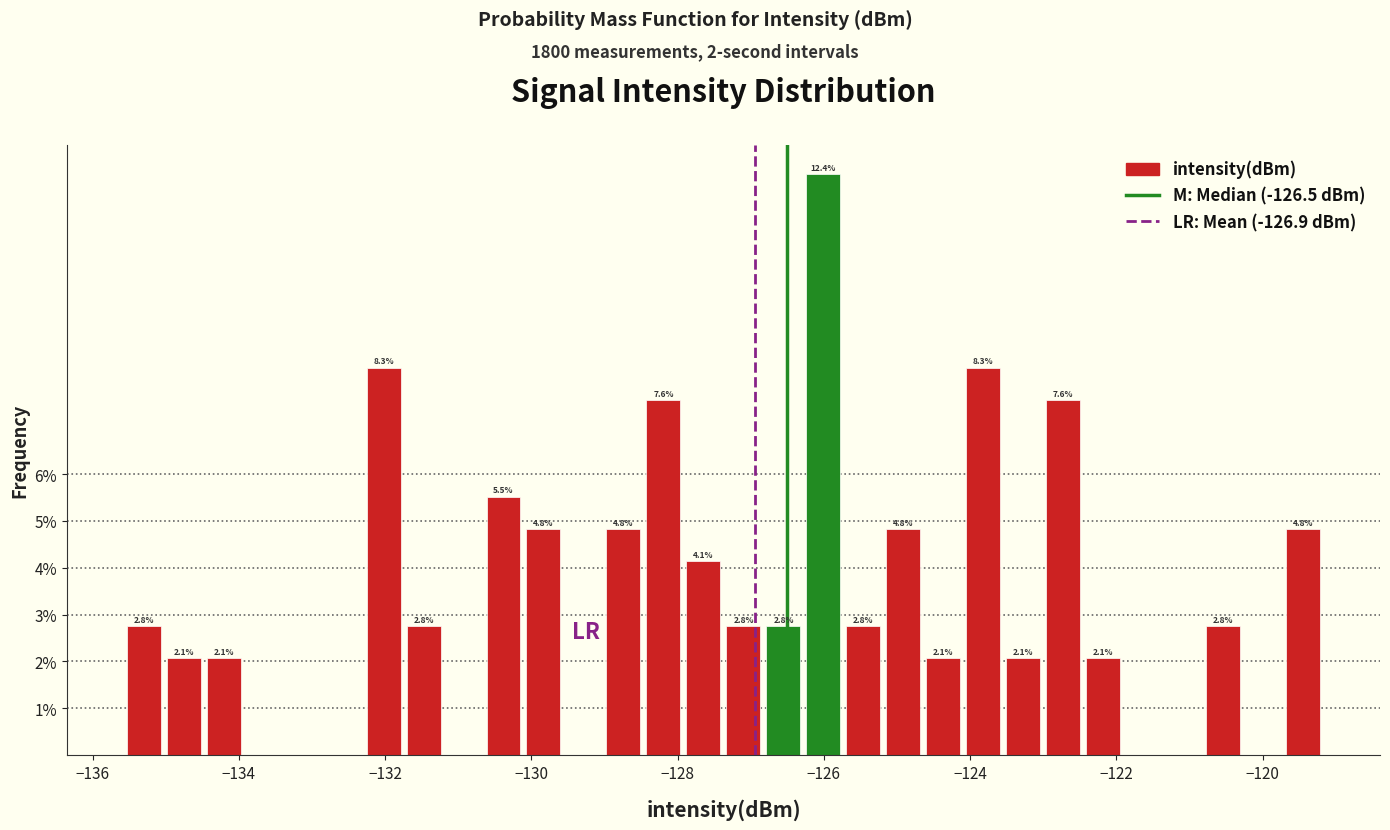

Read against the x-axis, roughly where is the centre of the tallest bar?

-126.0